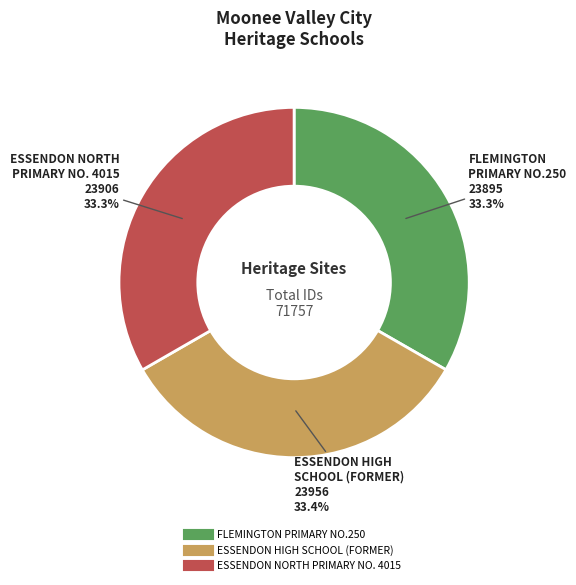

Does any single category account for the majority?

No